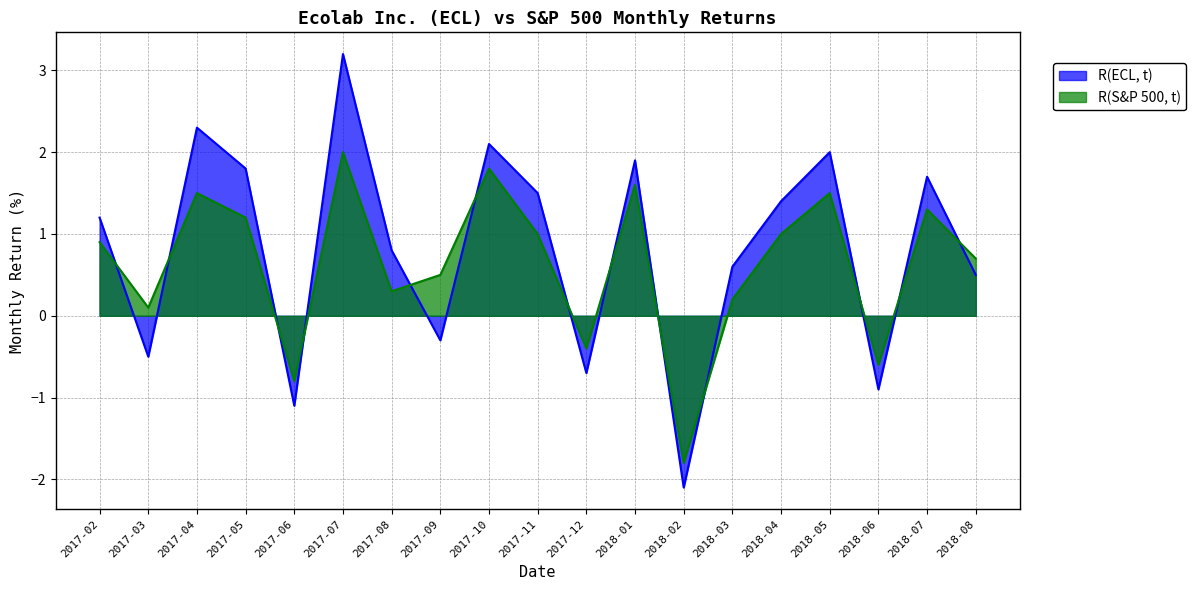

Does the chart have visible grid lines?

Yes